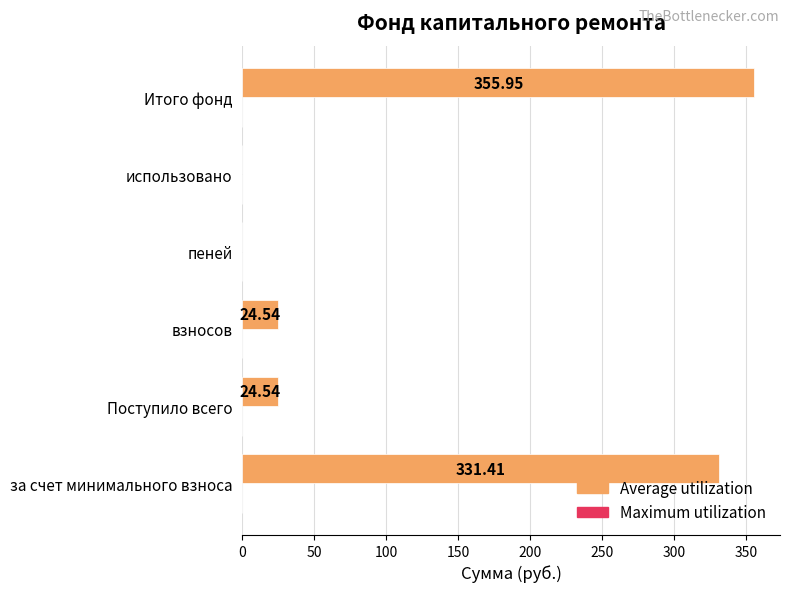

Between Поступило всего and пеней, which is larger?

Поступило всего